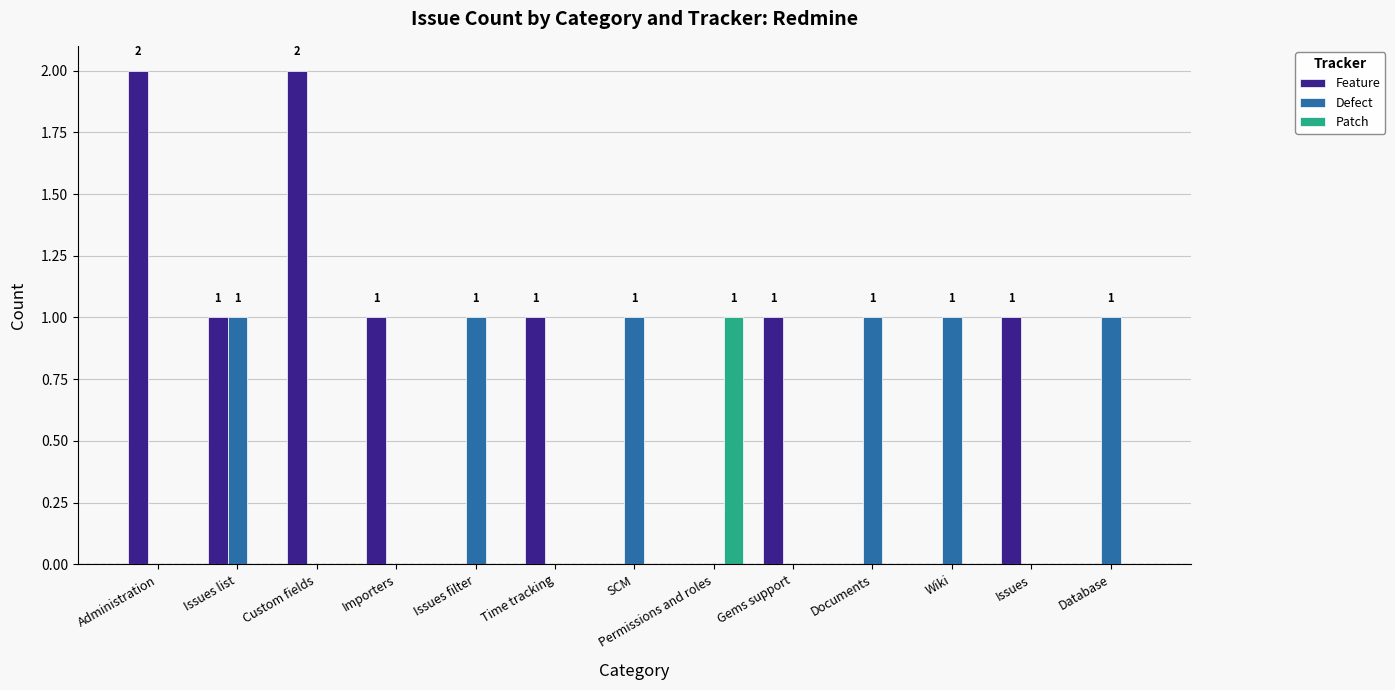

The value of Patch at Issues is 1. True or false?

False